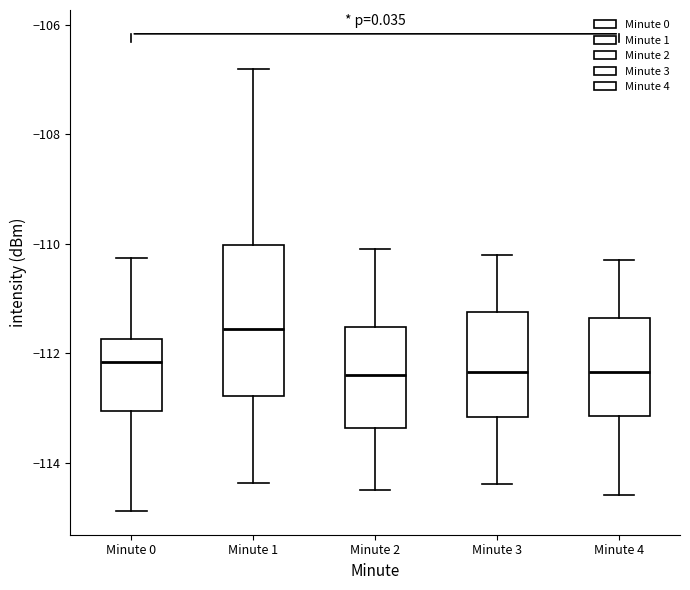

Reading left to right, transcribe this box plot: for each box, give where its median line is, the range the box spans, and where its two whiskers end, as read against the y-axis. The values are not printed on the chart, so give them approximately, as read against the axis.

Minute 0: median -112.2, box -113.0 to -111.8, whiskers -114.8 to -110.2
Minute 1: median -111.6, box -112.8 to -110.0, whiskers -114.4 to -106.8
Minute 2: median -112.4, box -113.4 to -111.6, whiskers -114.4 to -110.0
Minute 3: median -112.4, box -113.2 to -111.2, whiskers -114.4 to -110.2
Minute 4: median -112.4, box -113.2 to -111.4, whiskers -114.6 to -110.2